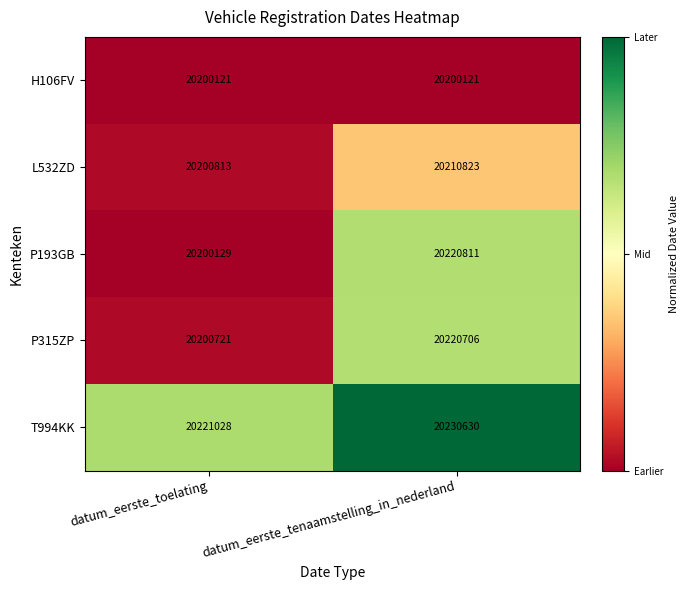

Reading right to left, transcribe all the data shown in this chart.

H106FV: 20200121	20200121
L532ZD: 20210823	20200813
P193GB: 20220811	20200129
P315ZP: 20220706	20200721
T994KK: 20230630	20221028